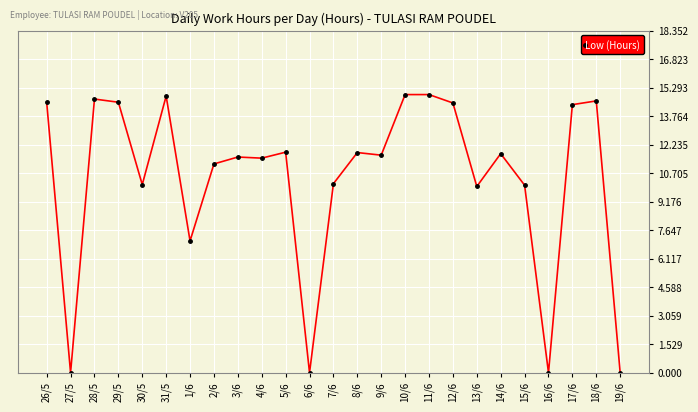

What is the average value?

10.4